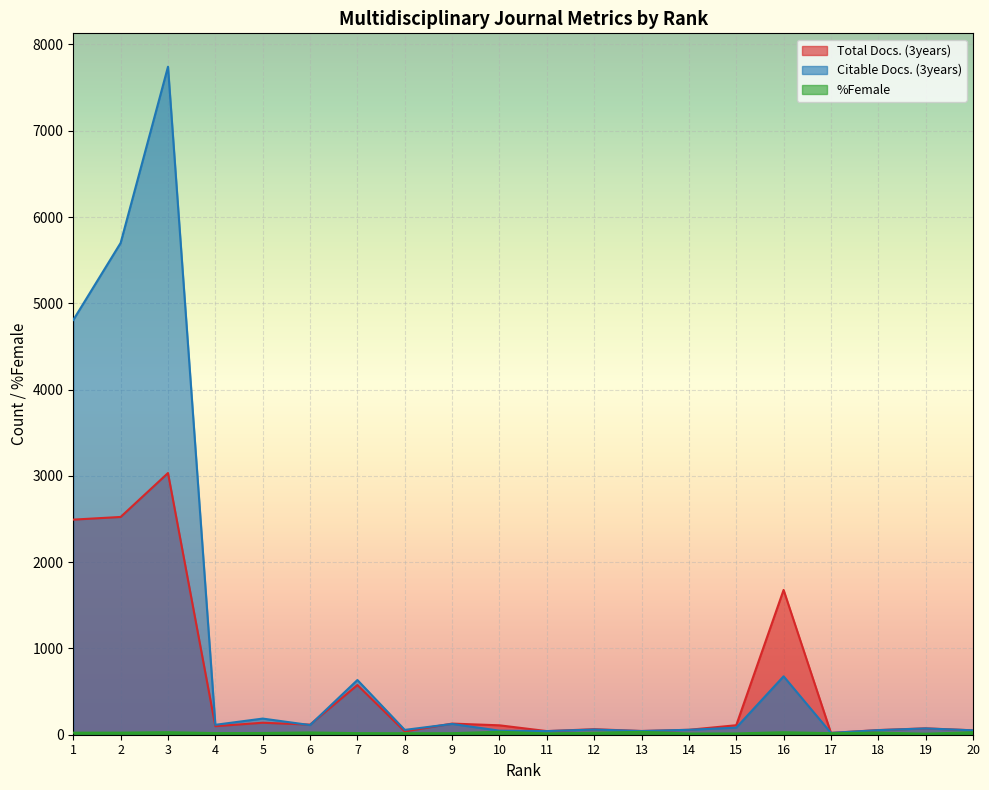

Between 9 and 10, which series saw the biggest shift?

Citable Docs. (3years)